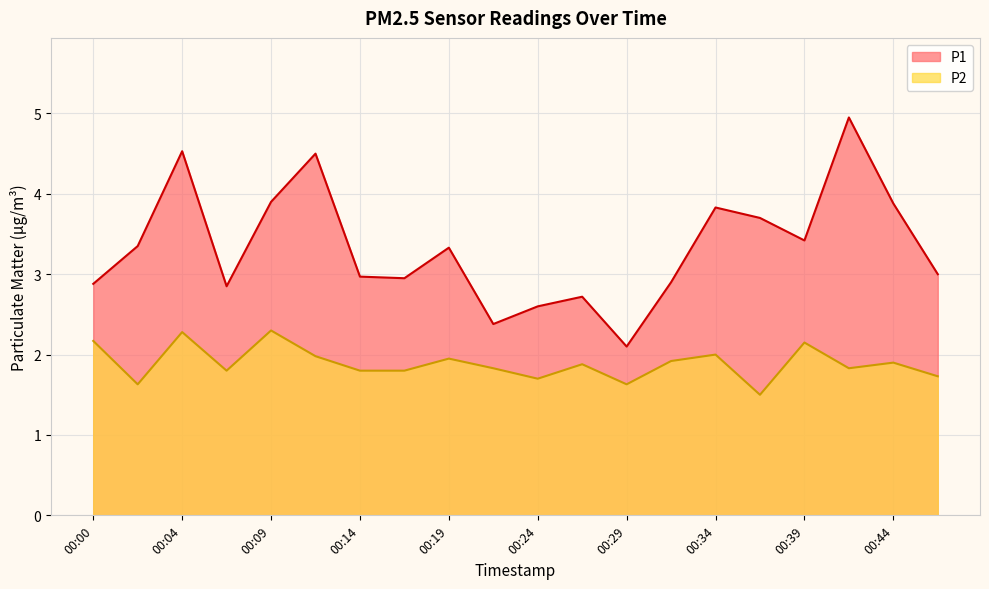

How many lines are shown in the chart?

2